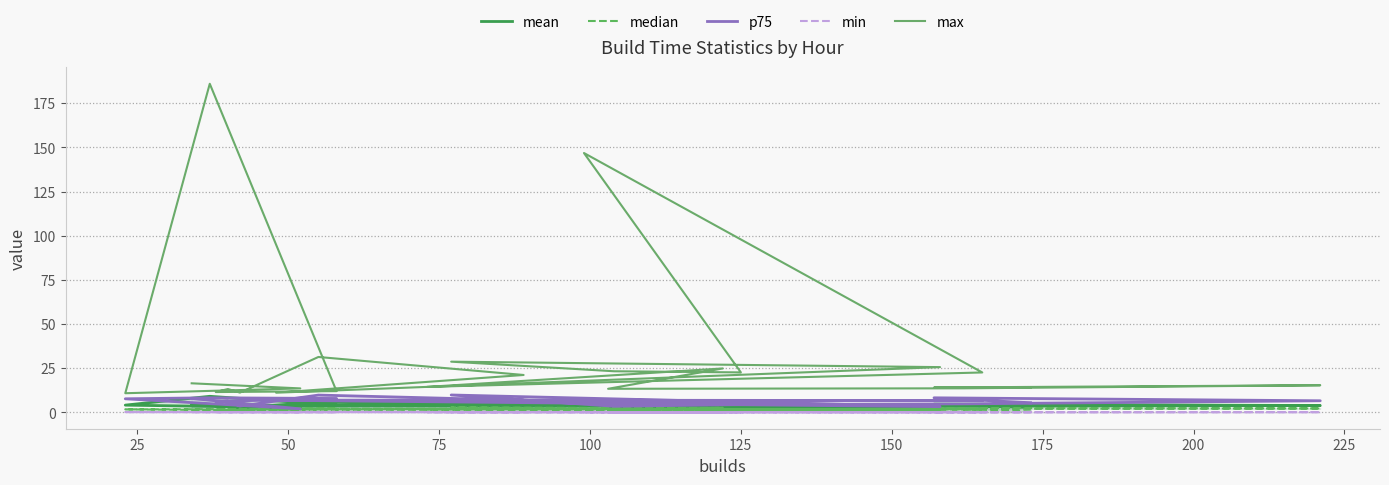

After their last crossing, which series has the higher values: p75 or mean?

p75